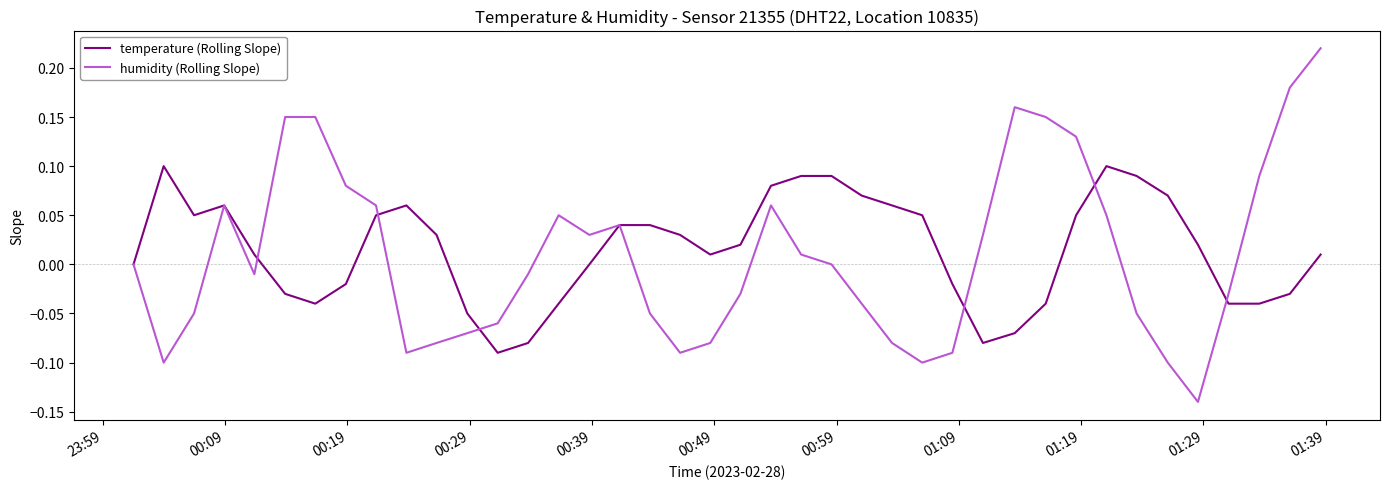

In humidity (Rolling Slope), how many points are lower than both neighbors (excluding endpoints)?

7